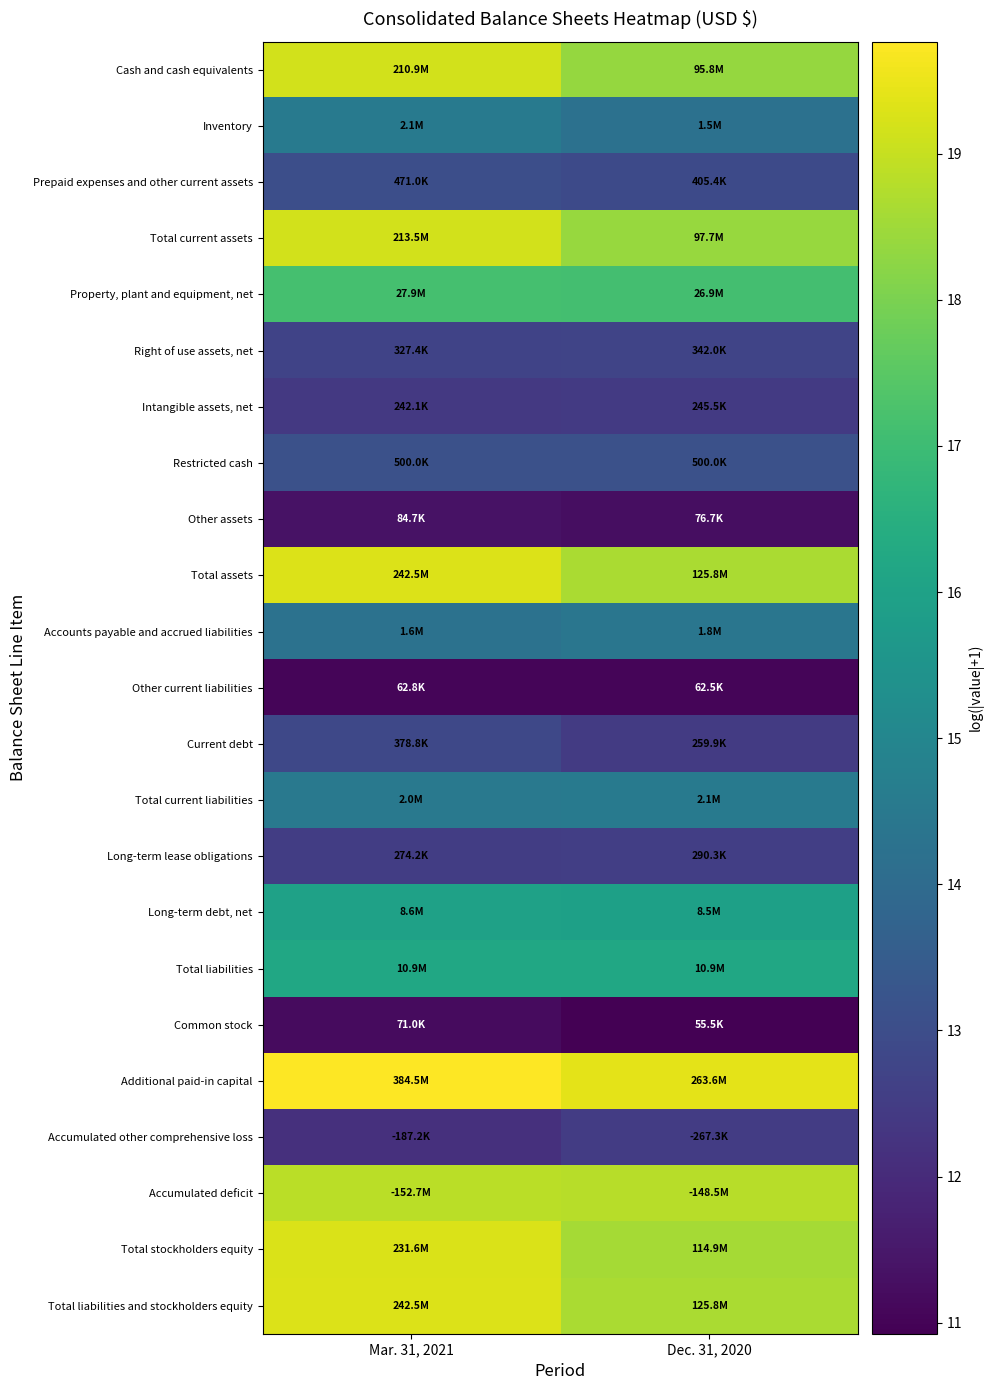

What is the difference between the highest and lowest values at Dec. 31, 2020?

8.5